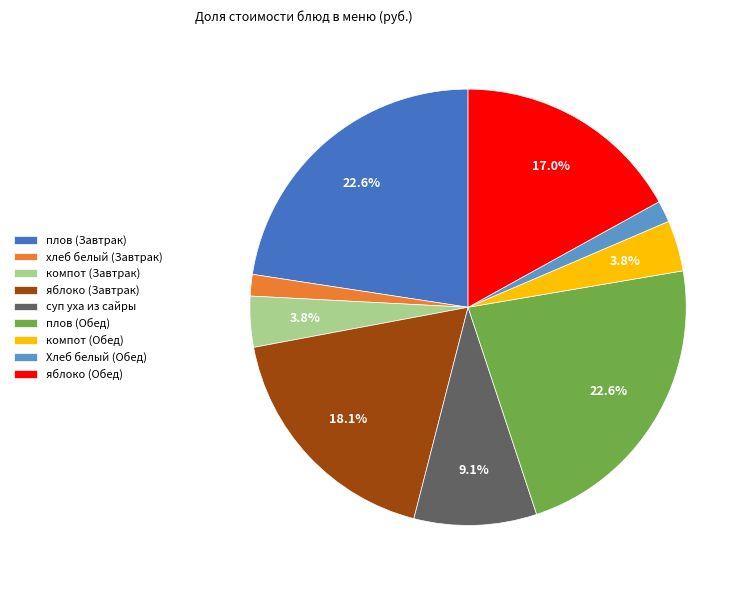

Does компот (Обед) account for over 50% of the chart?

No